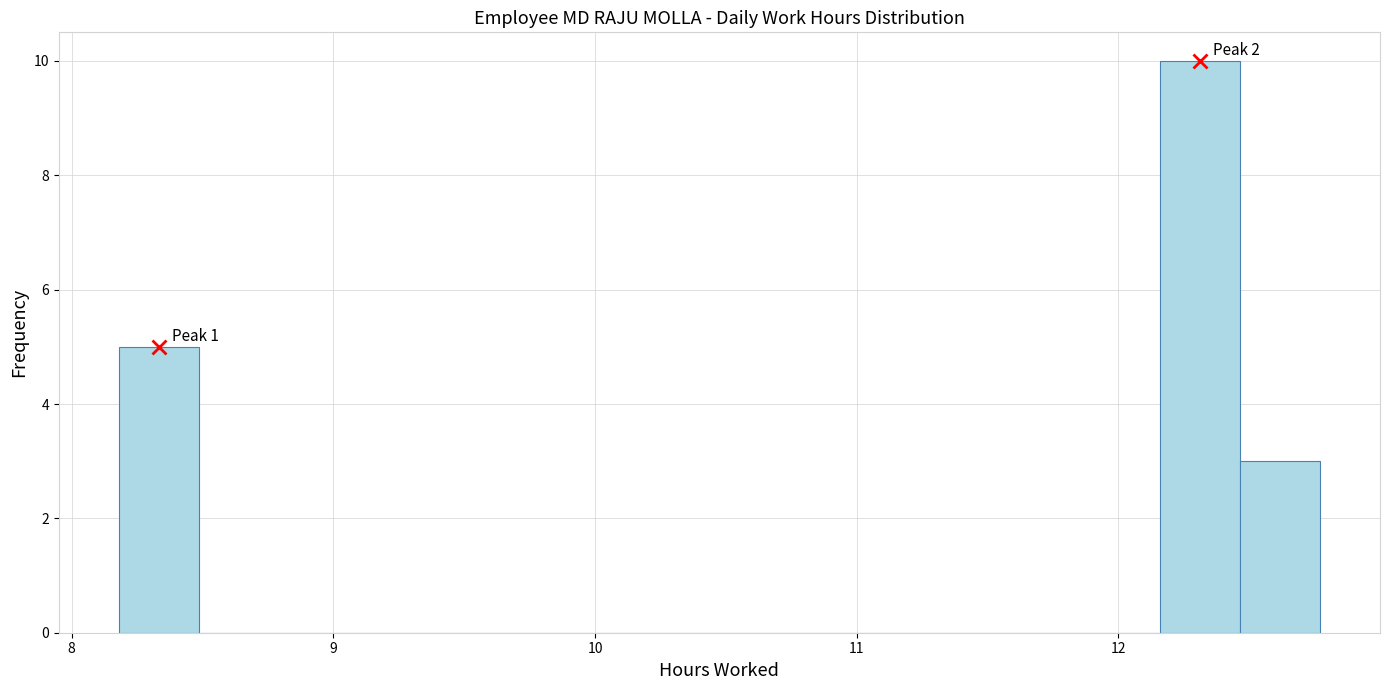

Read against the x-axis, roughly where is the centre of the tallest bar?

12.3